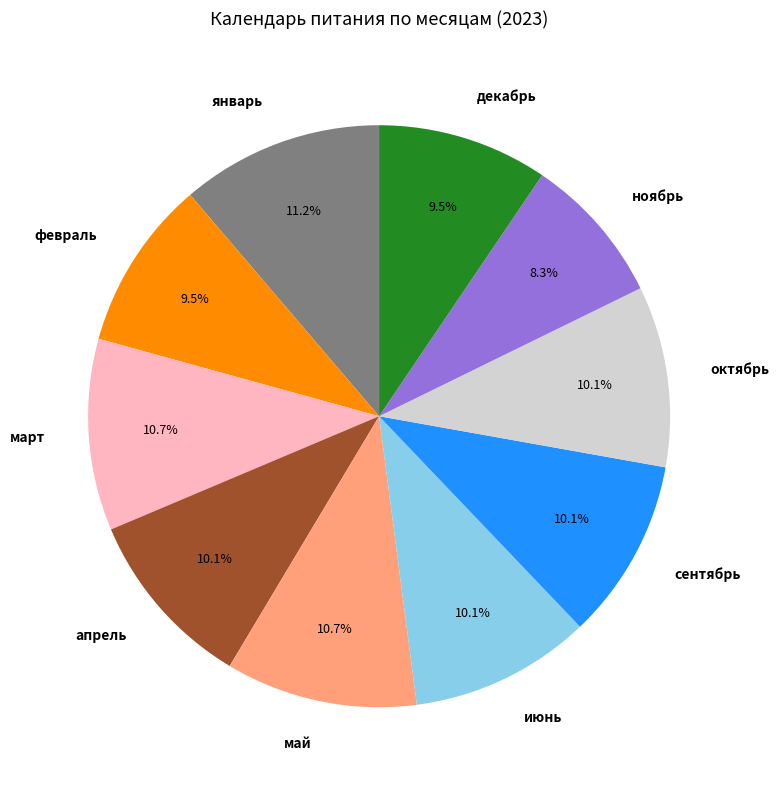

What percentage is the ноябрь slice, to the nearest percent?

8%